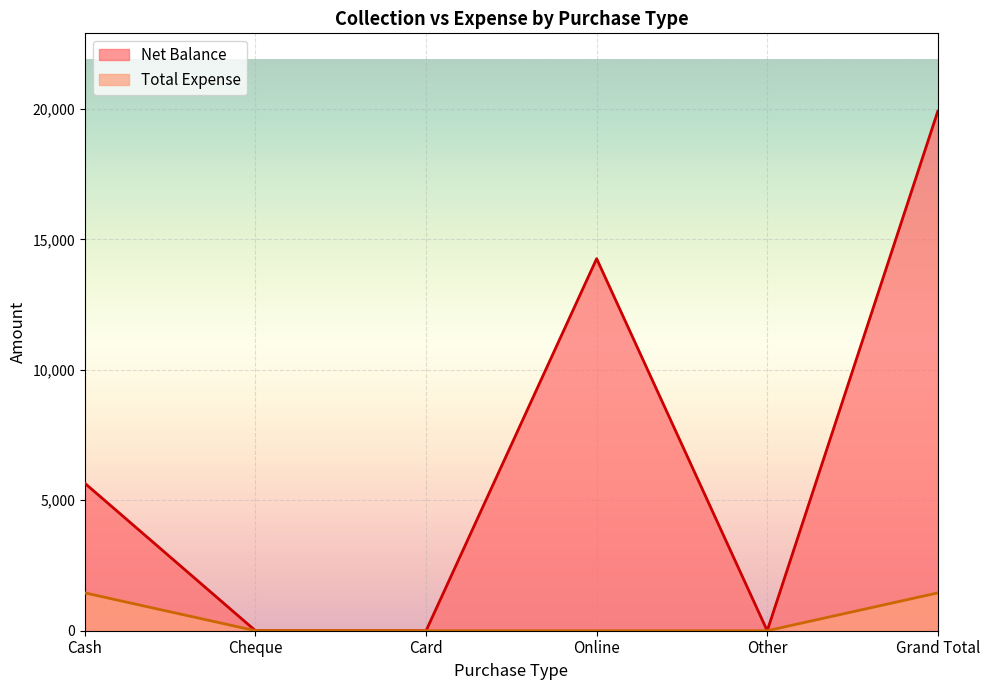

Which series has the largest range (max minus min)?

Net Balance